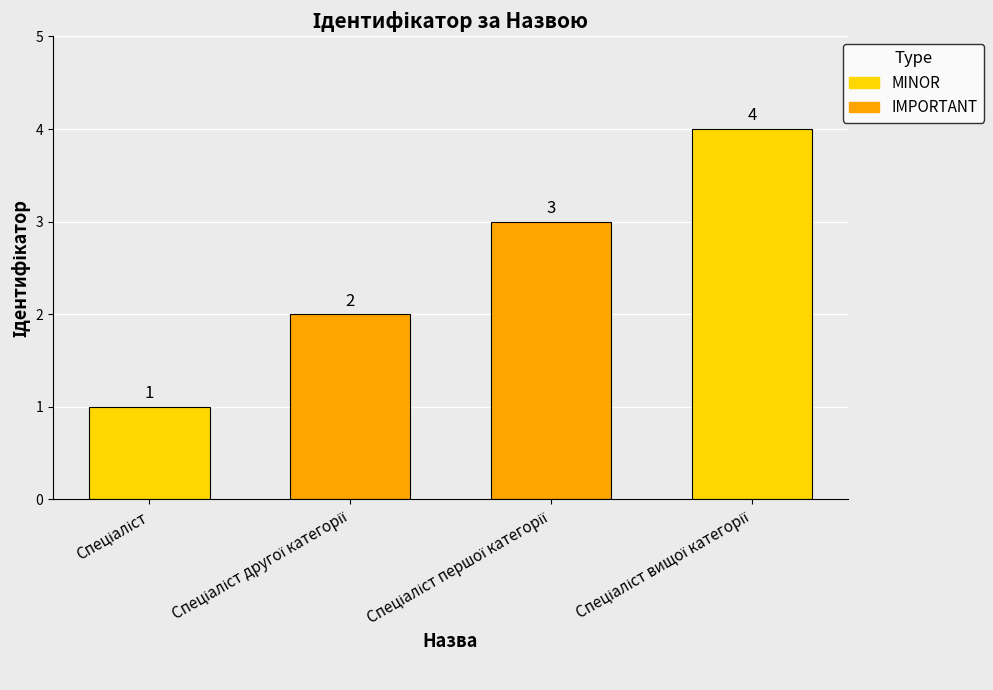

What is the value of the 1st bar from the left?

1